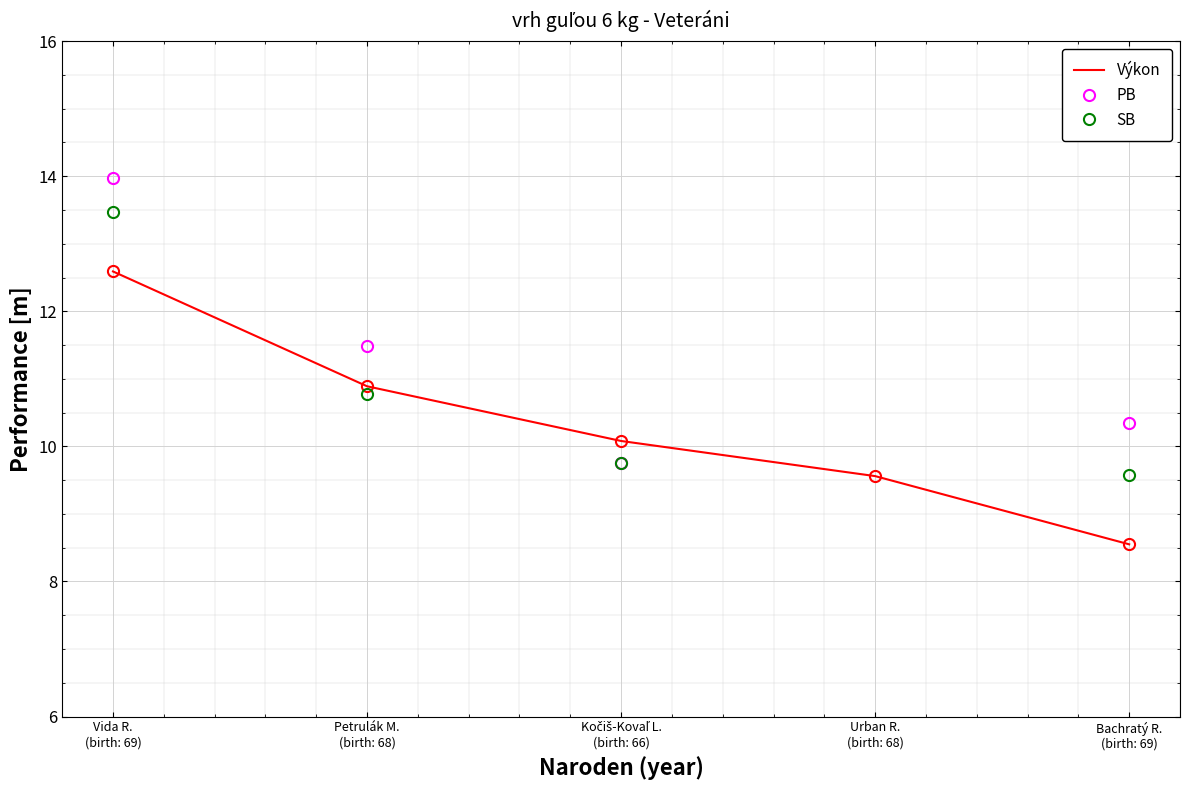

What is the label of the 2nd point from the left?

Petrulák M.
(birth: 68)